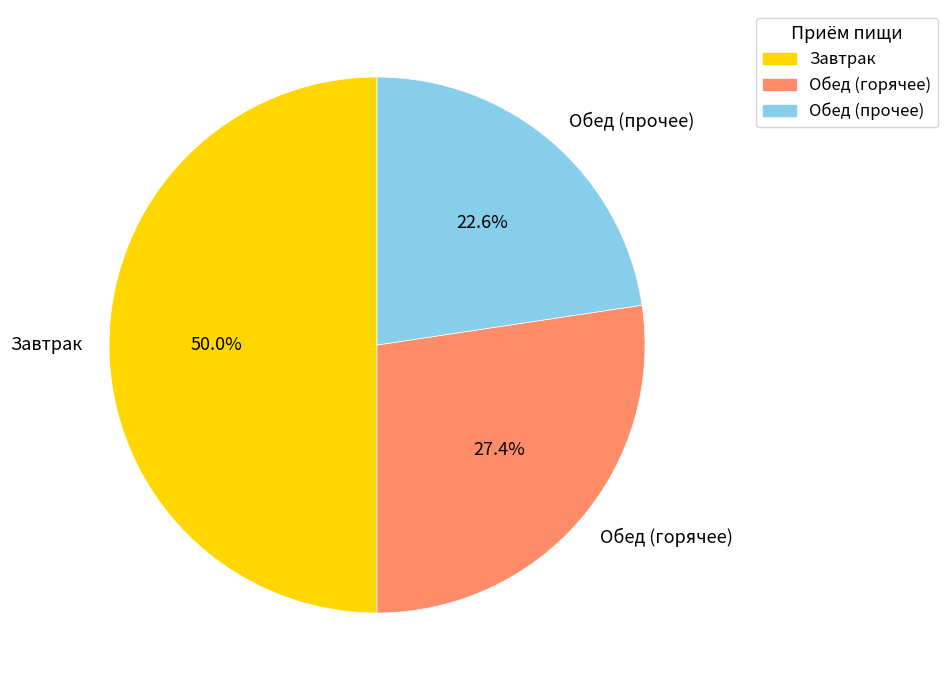

How many segments does this pie chart have?

3